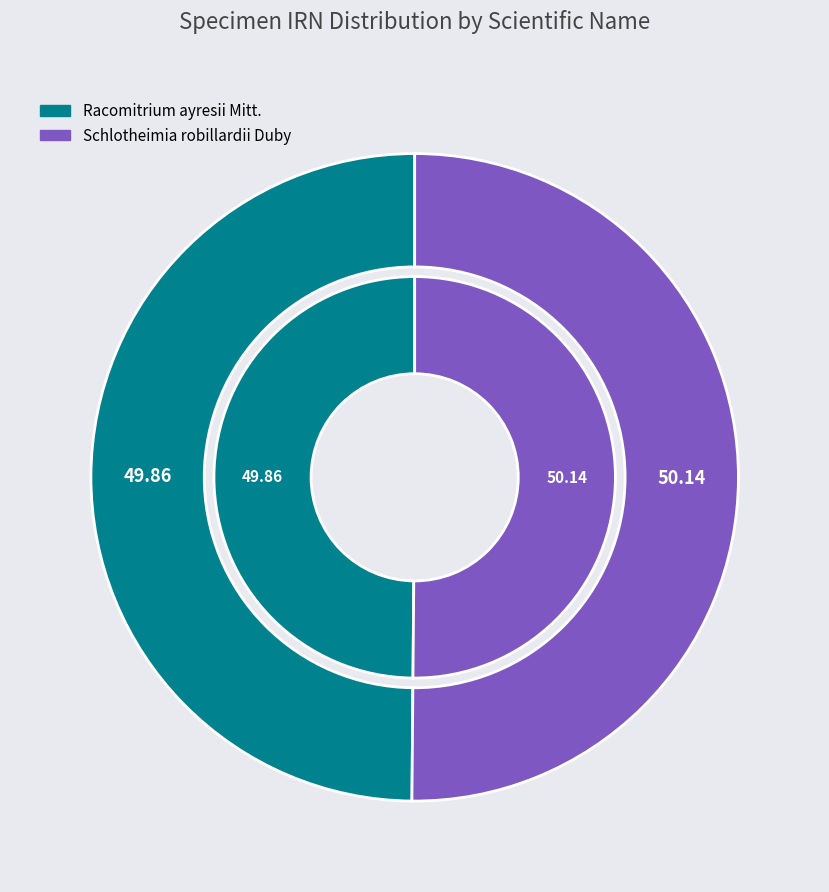

To the nearest percent, what percentage of the pie is Racomitrium ayresii Mitt.?

50%